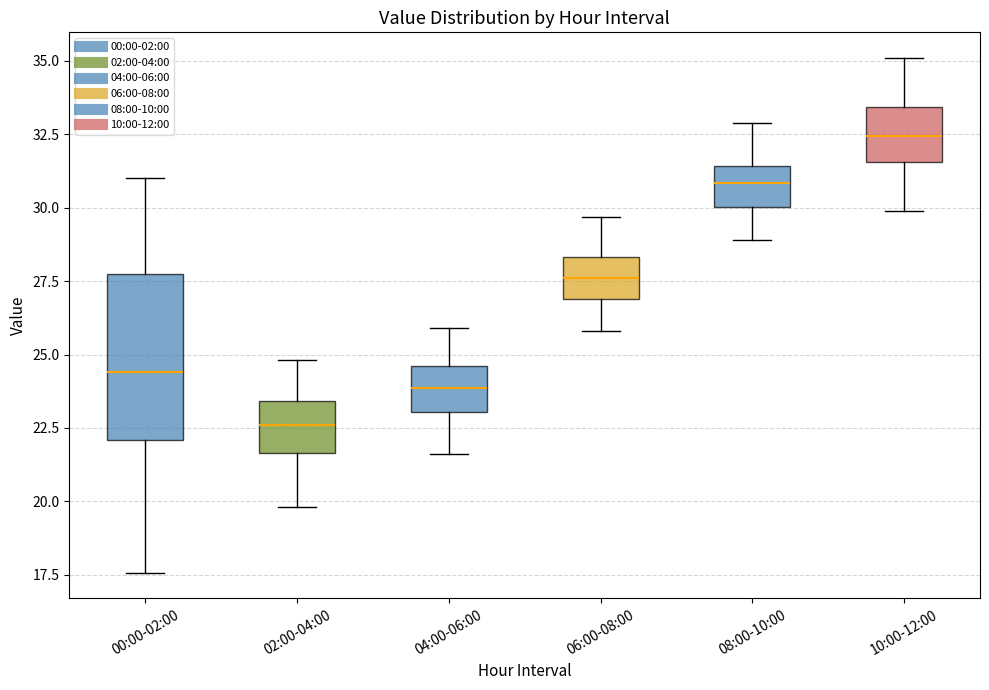

Comparing the boxes themselves (not the whiskers), which one is the tallest?

00:00-02:00